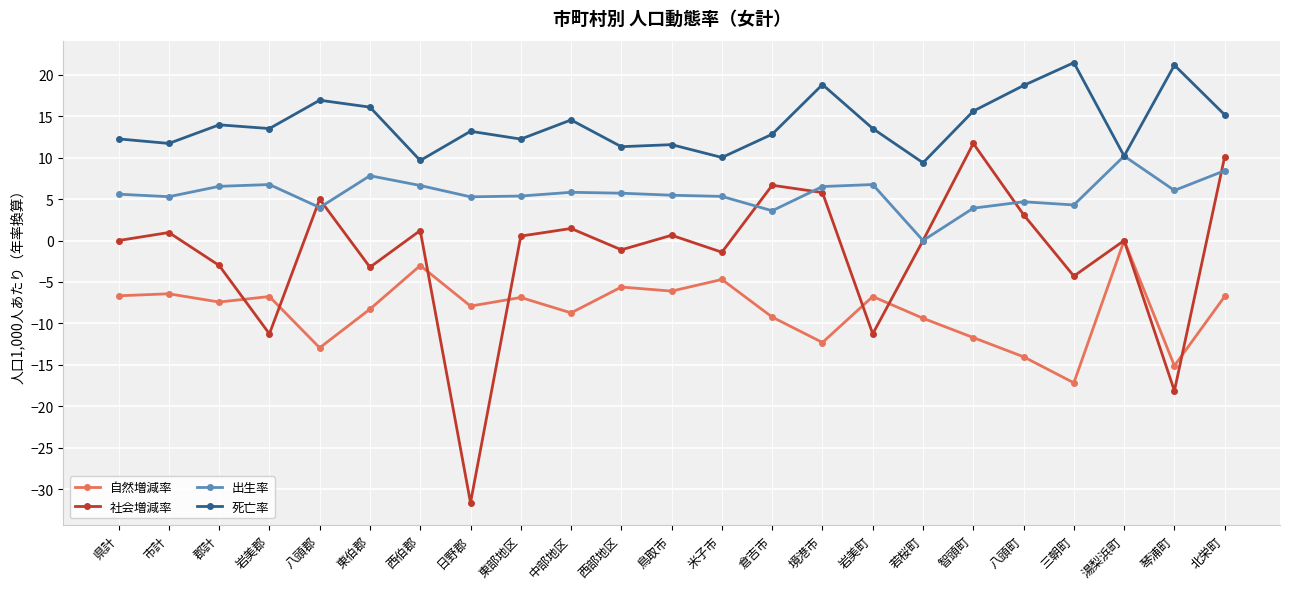

What position from the left is 西伯郡?

7